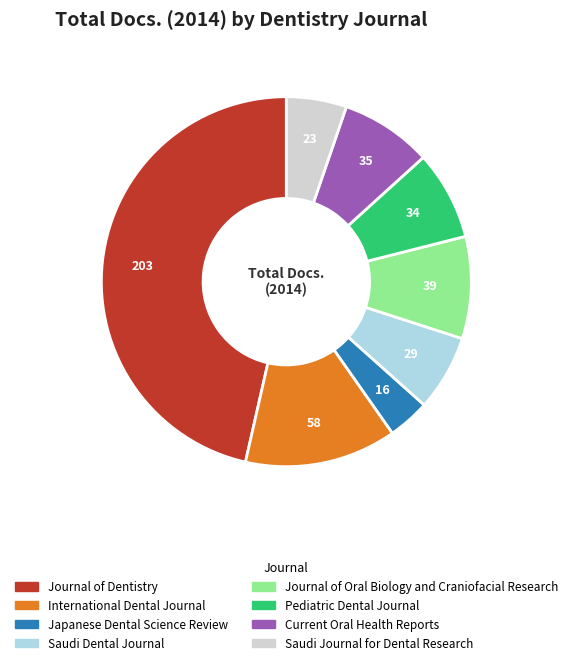

Is there any slice that represents more than half of the pie?

No